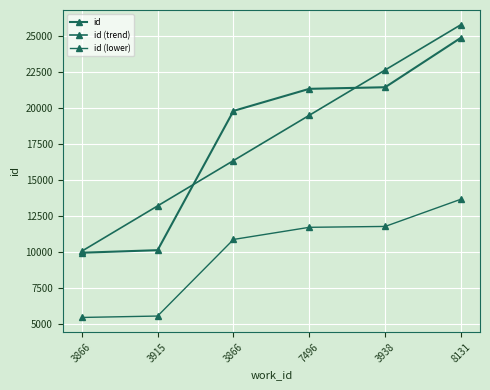

True or false: id (trend) and id (lower) cross at least once.

False